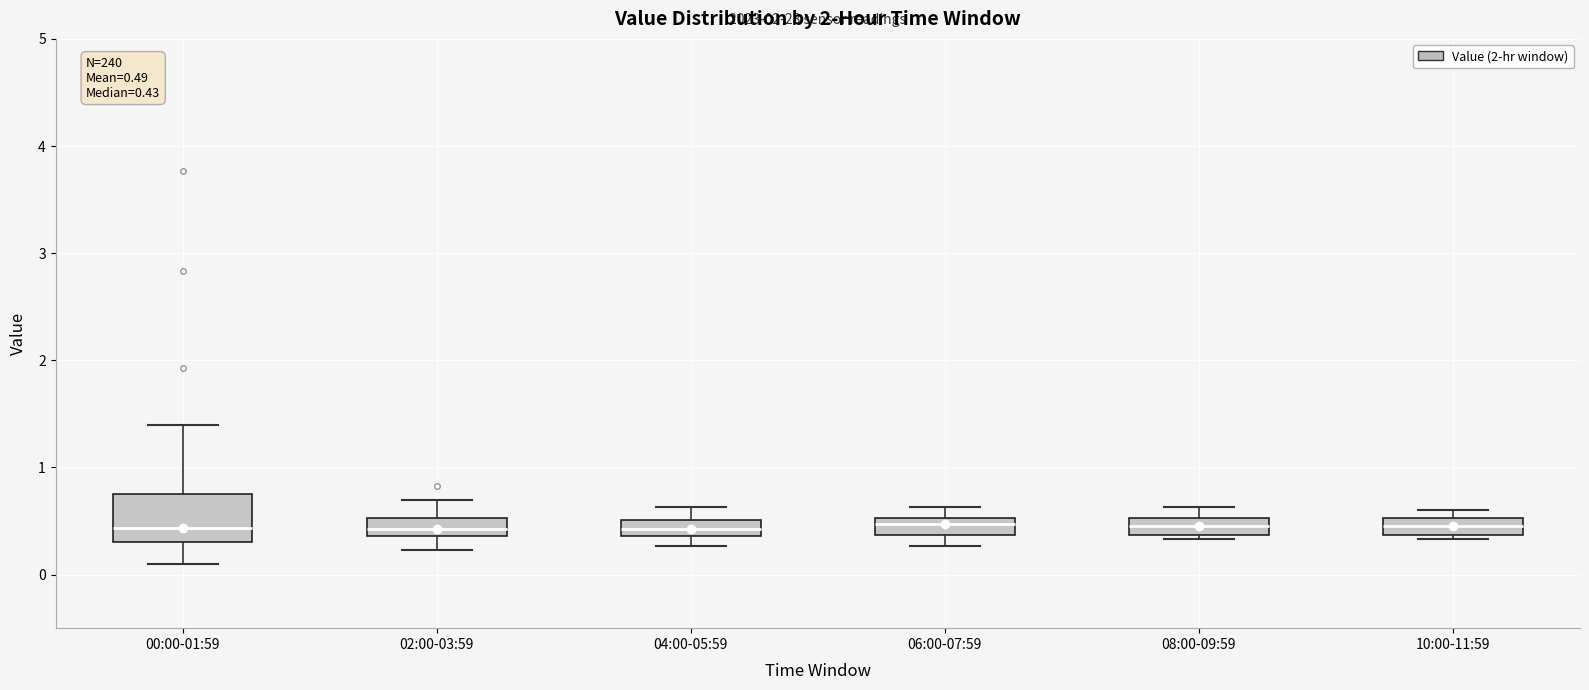

Which box is the tallest, from its lower edge to its upper edge?

00:00-01:59